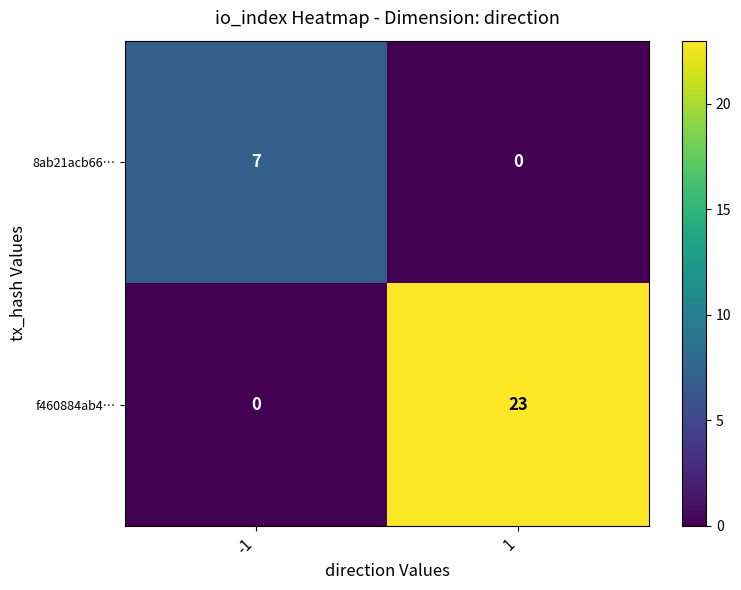

What is the greatest value displayed?

23